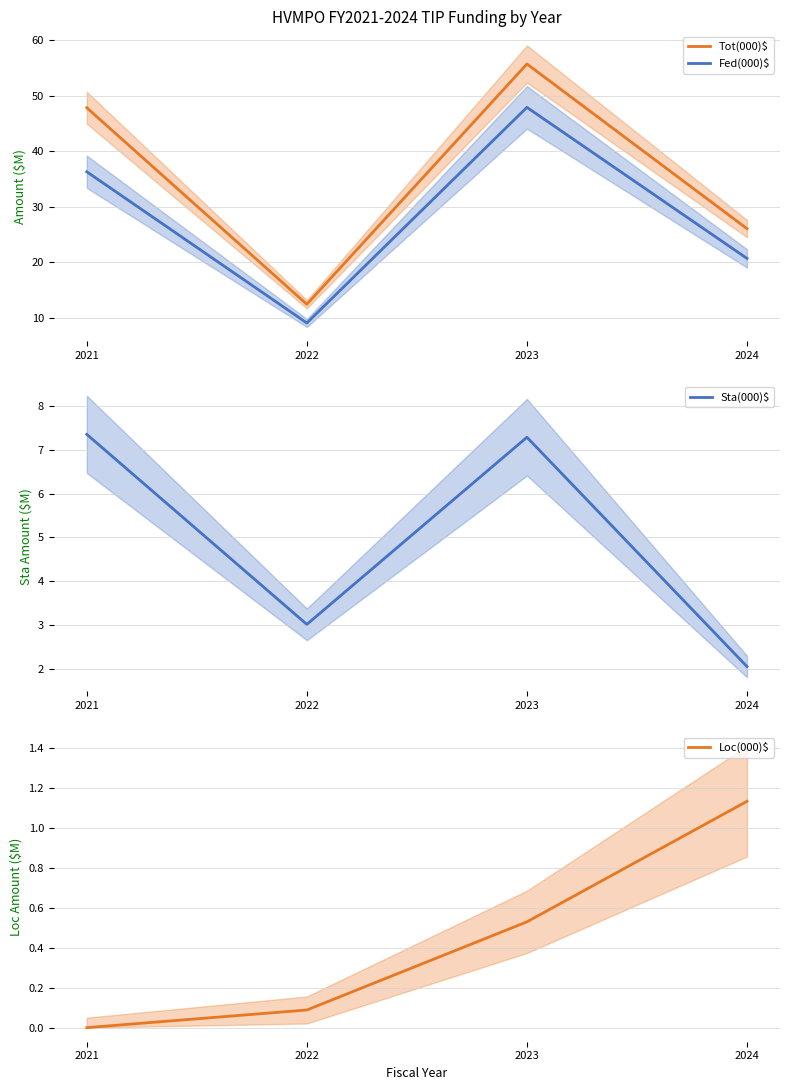

How many lines are shown in the chart?

4